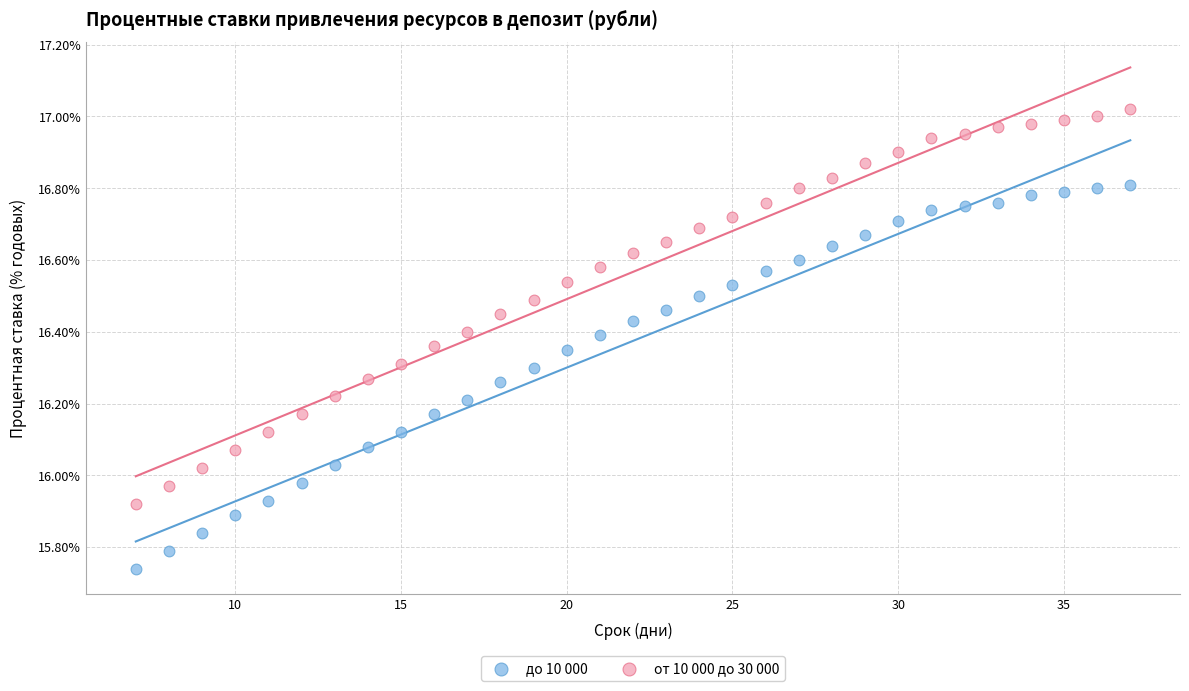

Which series reaches the minimum Y coordinate?

до 10 000